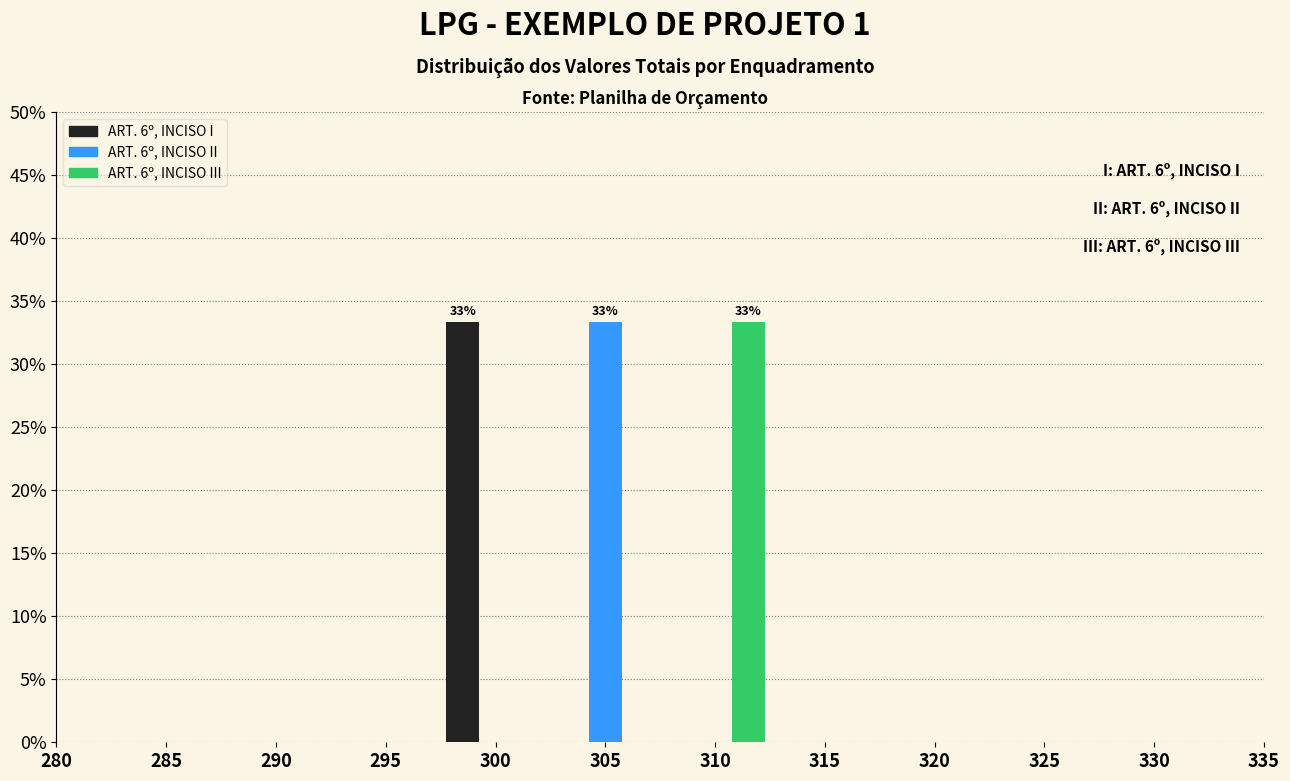

Reading left to right, extract all data points from this chart.

ART. 6º, INCISO I: 300=33.3	305=0.0	310=0.0
ART. 6º, INCISO II: 300=0.0	305=33.3	310=0.0
ART. 6º, INCISO III: 300=0.0	305=0.0	310=33.3